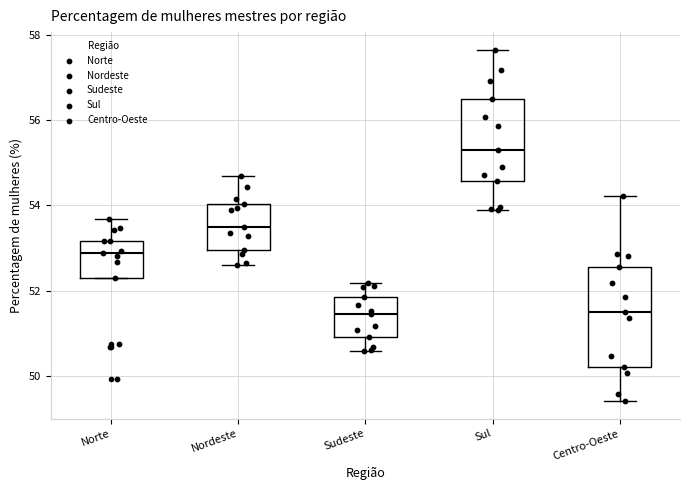

Which box has the highest median line?

Sul